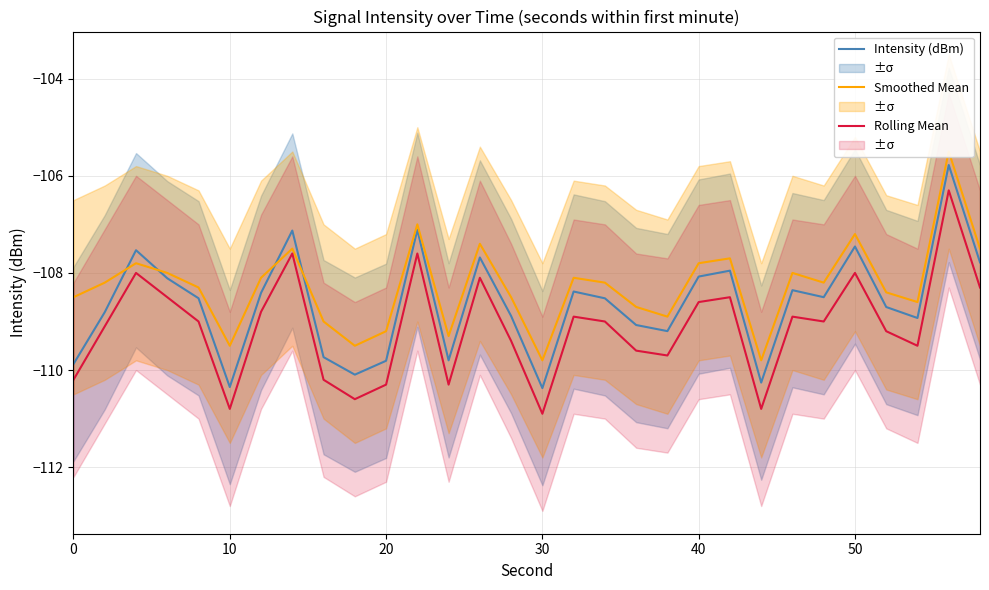

The Rolling Mean series shows -108.6 at 40. True or false?

True